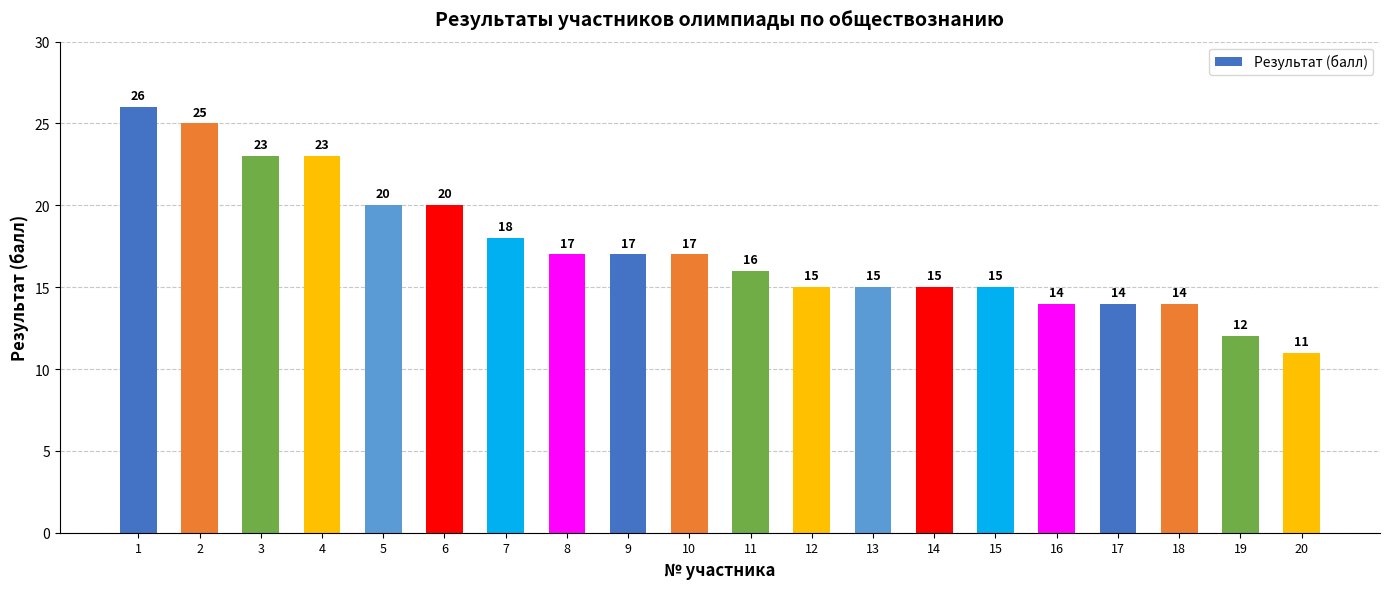

What is the difference between the second highest and second lowest values?

13